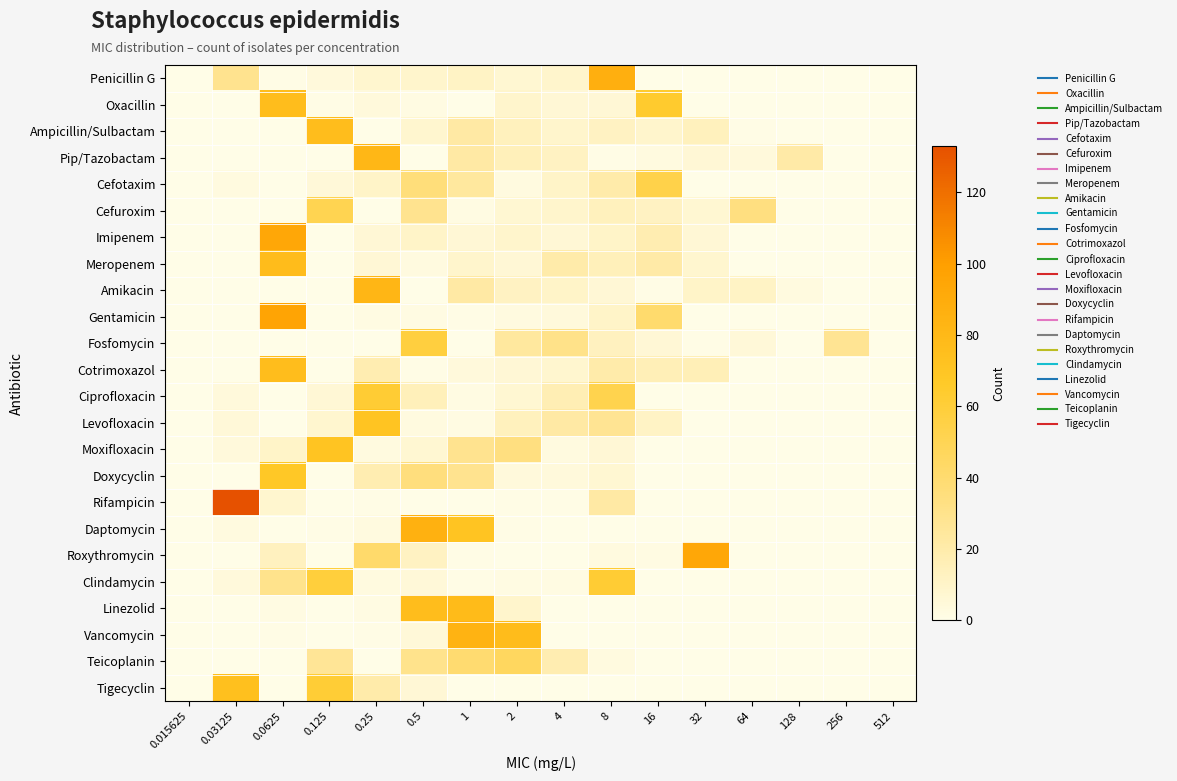

What is the total value across all series at 64?

55